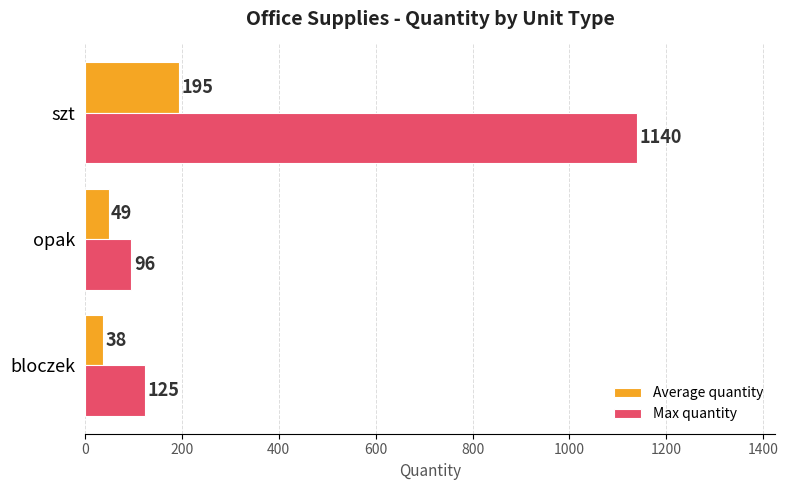

Rank the series by their average value, from highest to lowest.

Max quantity, Average quantity